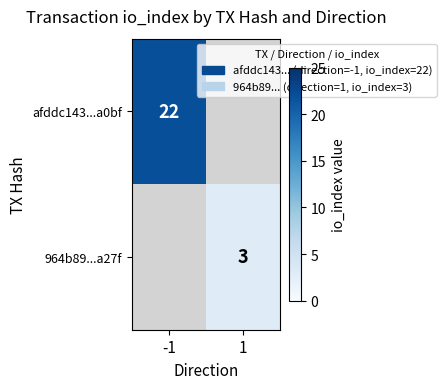

Which label corresponds to the smallest value in the chart?

1